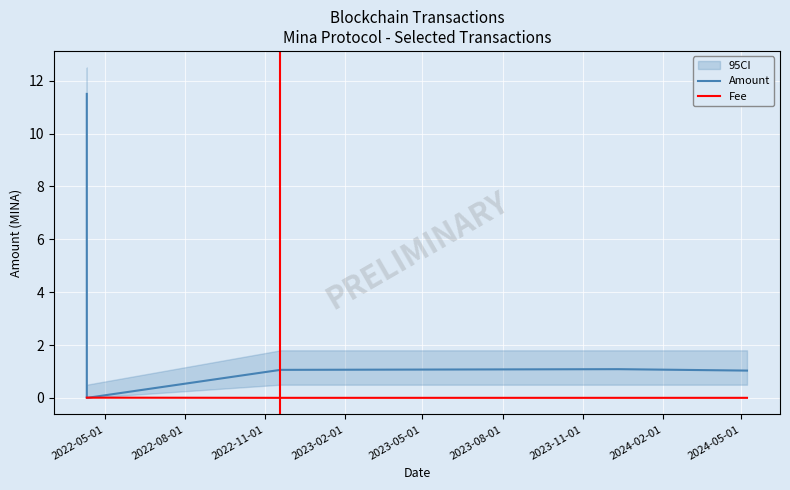

Rank the series by their maximum value, from highest to lowest.

Amount, Fee